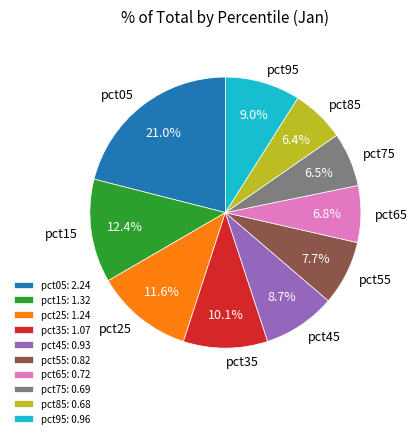

What percentage do pct85 and pct55 together represent?

14.1%